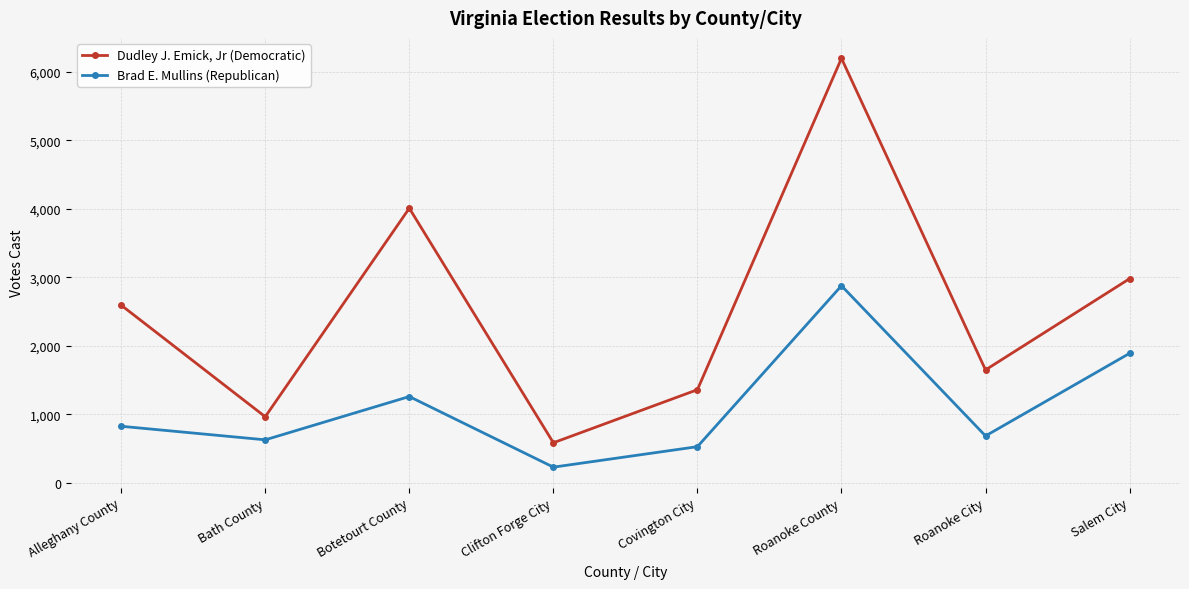

How many interior local peaks does the Brad E. Mullins (Republican) series have?

2